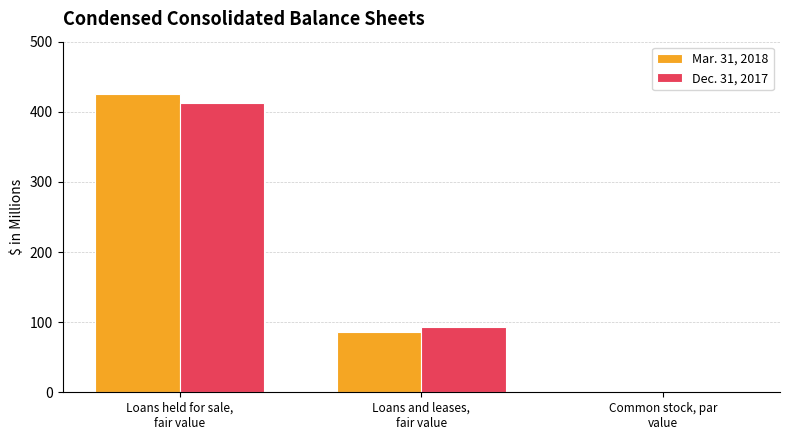

Where is Mar. 31, 2018 nearest to the value 213?

Loans and leases,
fair value